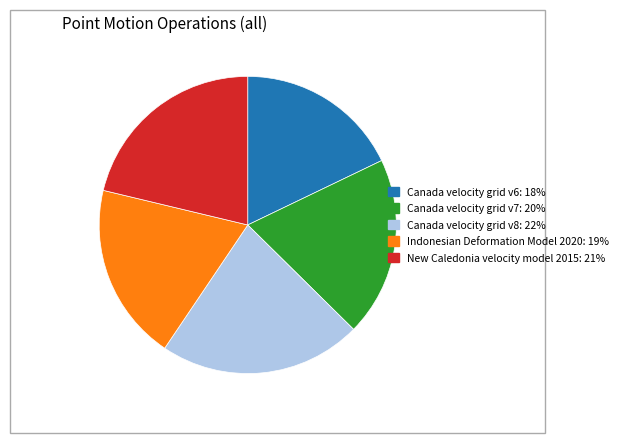

Is it true that Indonesian Deformation Model 2020 is 19% of the pie?

True